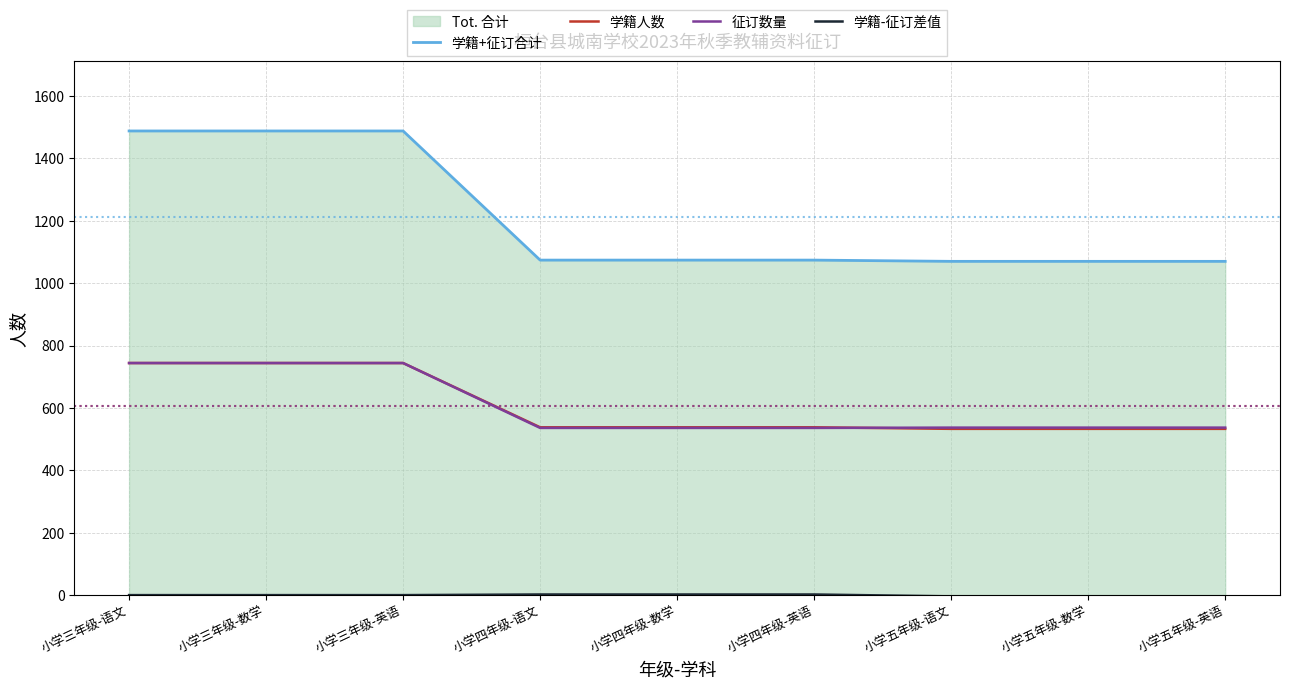

True or false: 学籍人数 has more than 1 points higher than both neighbors.

False